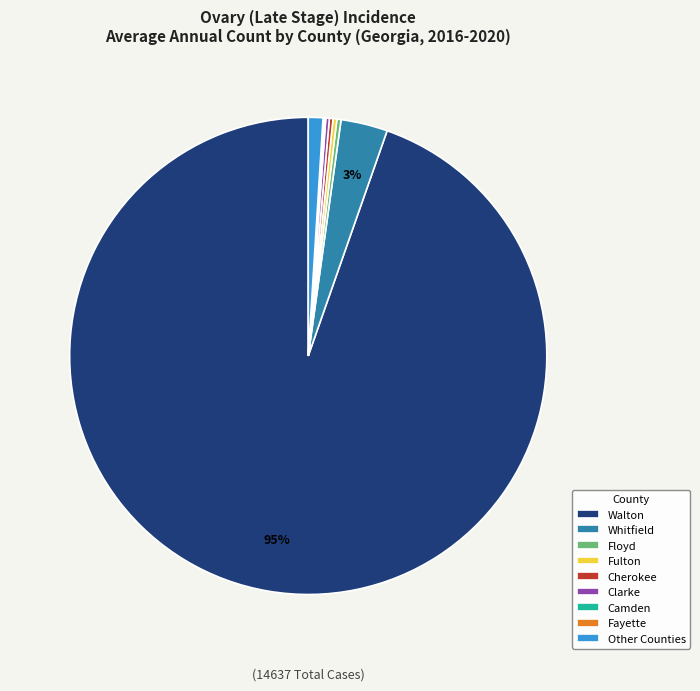

Does any single category account for the majority?

Yes